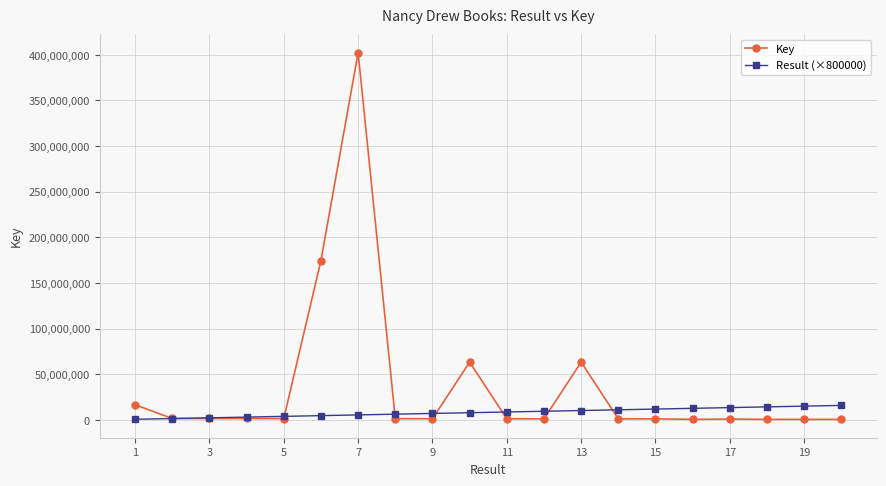

What are all the series names shown in the legend?

Key, Result (×800000)